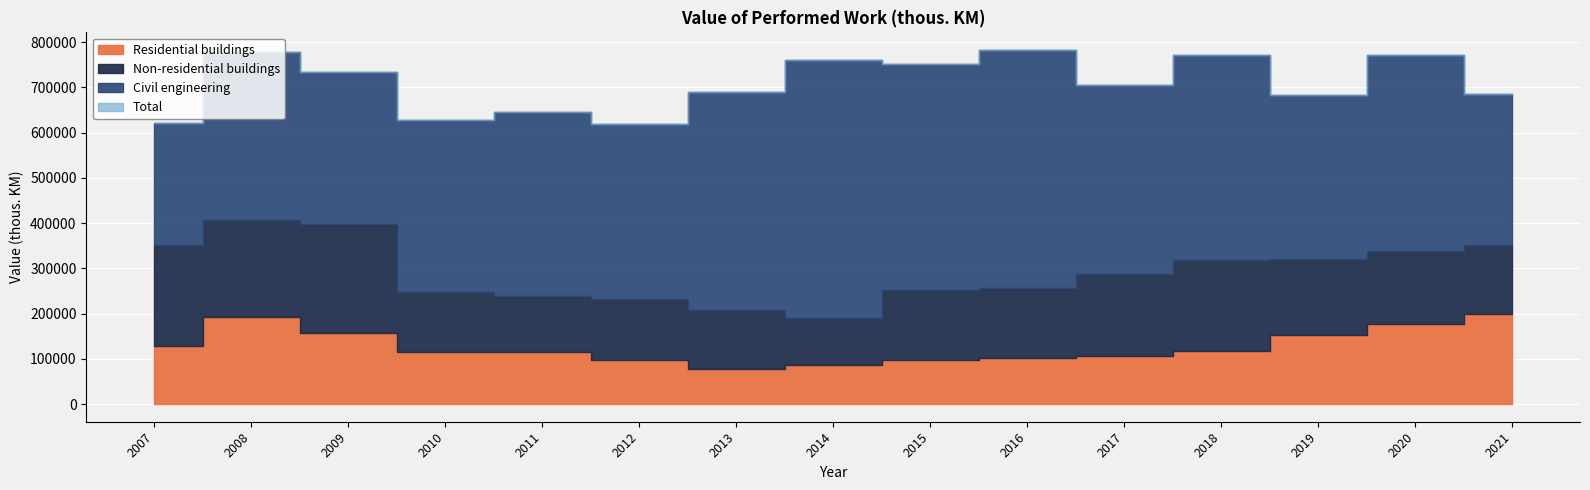

Reading left to right, list all the values displayed in this chart.

Residential buildings: 2007=128777	2008=193342	2009=156495	2010=115842	2011=115955	2012=97799	2013=76830	2014=85879	2015=96835	2016=102796	2017=107217	2018=116156	2019=152863	2020=176394	2021=198179
Non-residential buildings: 2007=222776	2008=212662	2009=241821	2010=131741	2011=122138	2012=133490	2013=130087	2014=103233	2015=154532	2016=152709	2017=179403	2018=203080	2019=167913	2020=162130	2021=153518
Civil engineering: 2007=270315	2008=372317	2009=334422	2010=379945	2011=407161	2012=387688	2013=482391	2014=570360	2015=499397	2016=526771	2017=419510	2018=453003	2019=362303	2020=433790	2021=333528
Total: 2007=621868	2008=778321	2009=732738	2010=627528	2011=645254	2012=618977	2013=689308	2014=759472	2015=750764	2016=782276	2017=706130	2018=772239	2019=683079	2020=772314	2021=685225